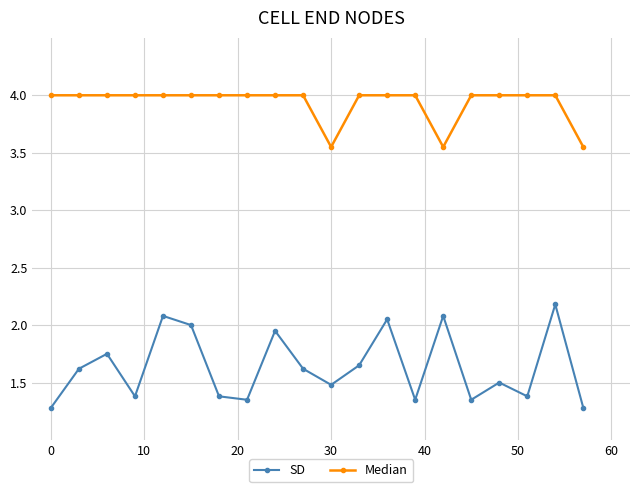

Rank the series by their maximum value, from lowest to highest.

SD, Median